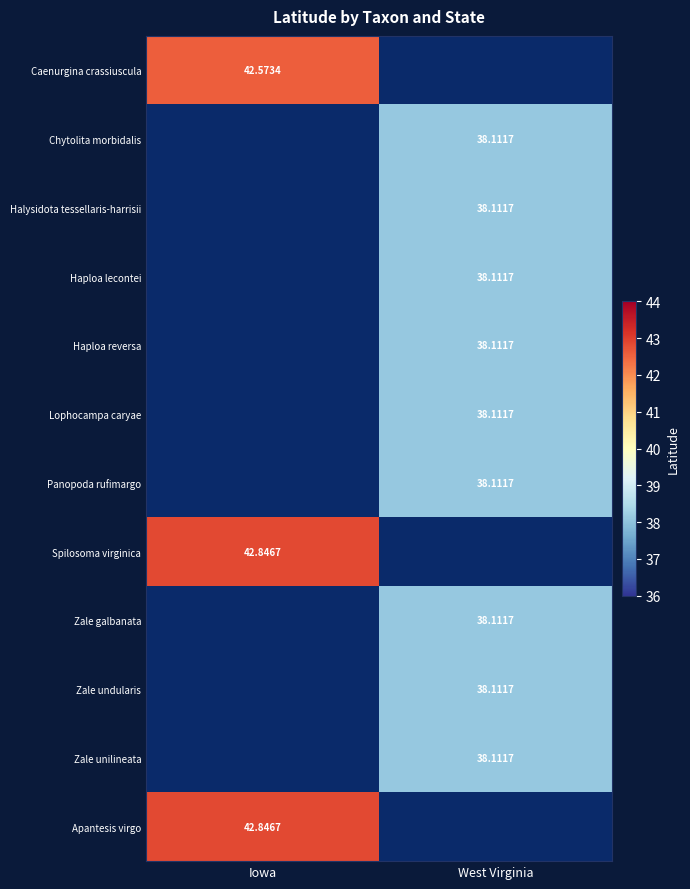

Is the value of Caenurgina crassiuscula at Iowa greater than the value of Panopoda rufimargo at West Virginia?

Yes